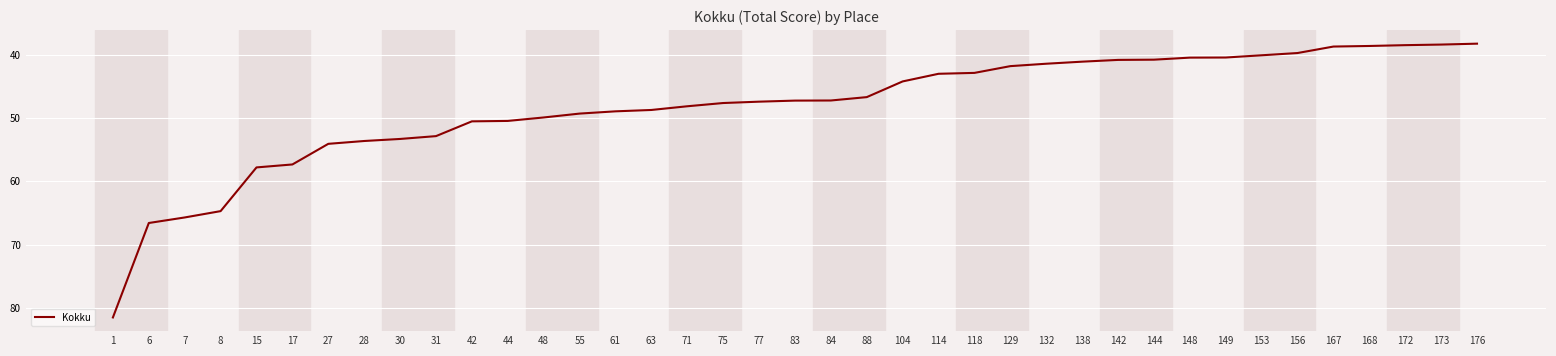

What is the ratio of the value at 63 to the value at 8?

0.8